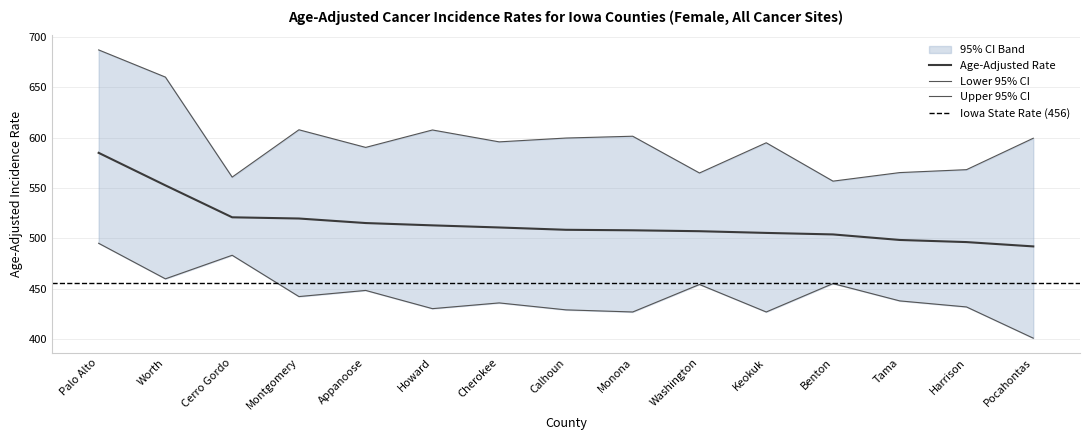

What is the average value of the Lower 95% CI series?

443.7